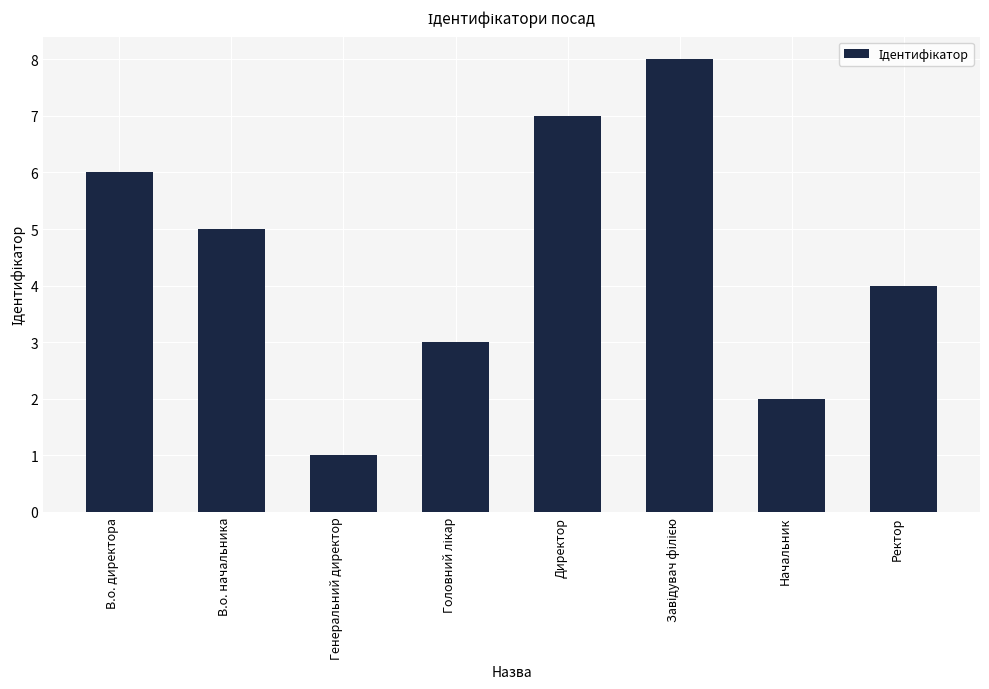

What is the change in value from В.о. директора to Генеральний директор?

-5